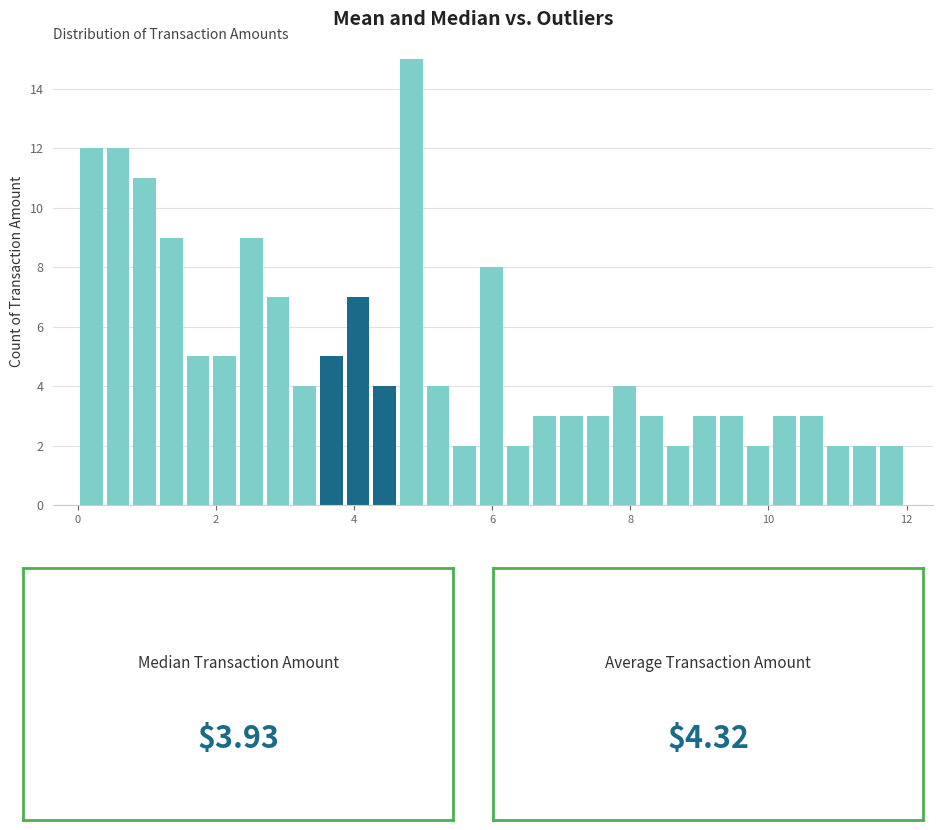

Read against the x-axis, roughly where is the centre of the tallest bar?

4.8